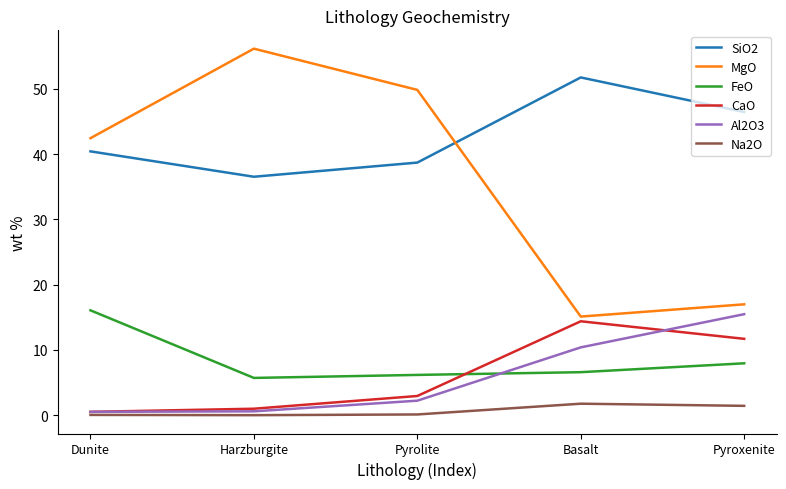

What is the total value across all series at Pyroxenite?

100.0